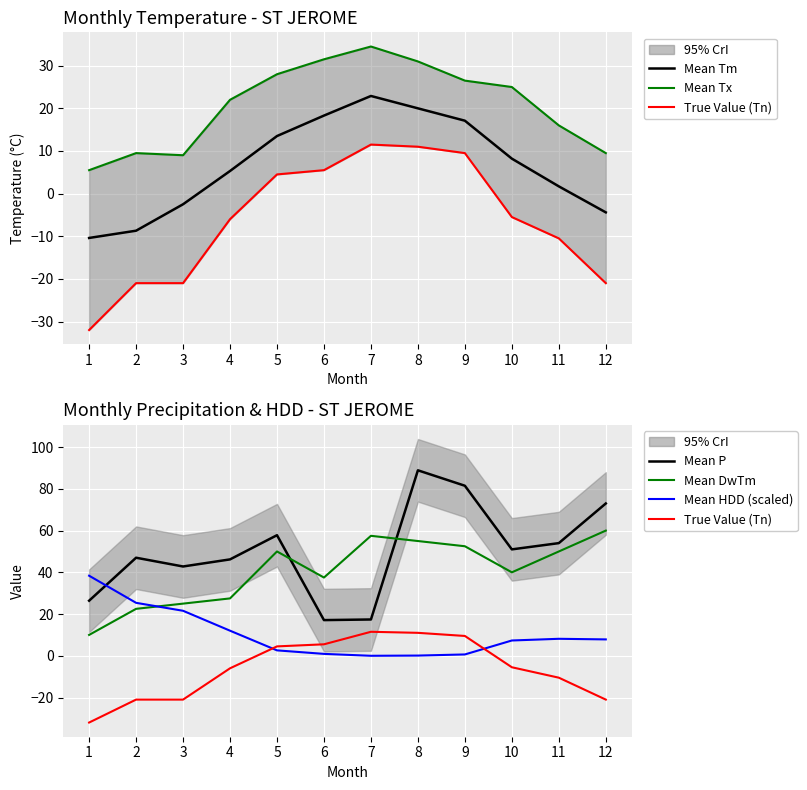

What is the difference between the Mean Tx values at 12 and 5?

18.5